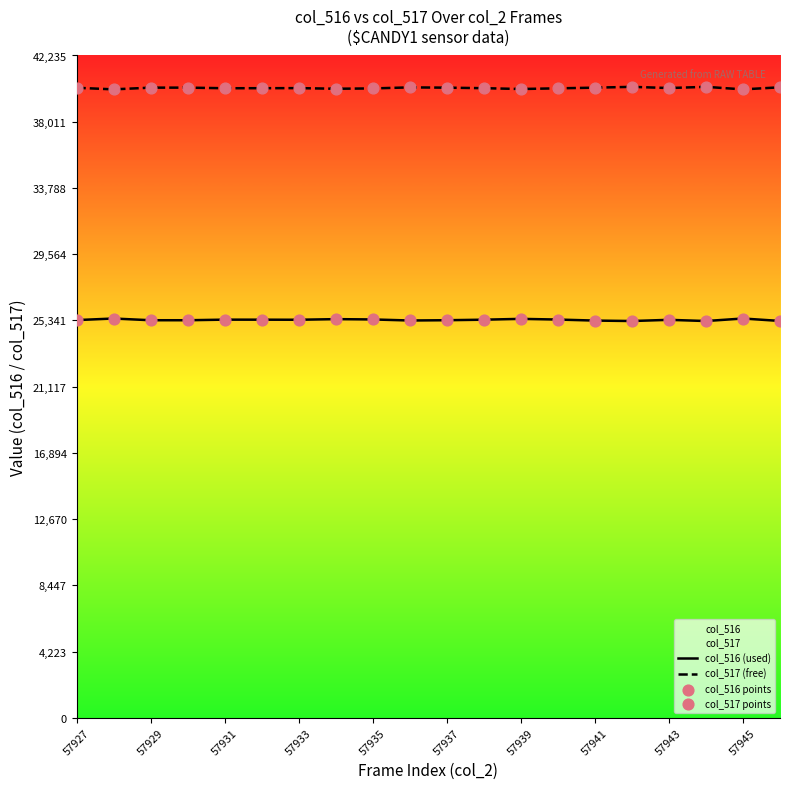

Which series contains the lowest Y value?

col_516 (used)